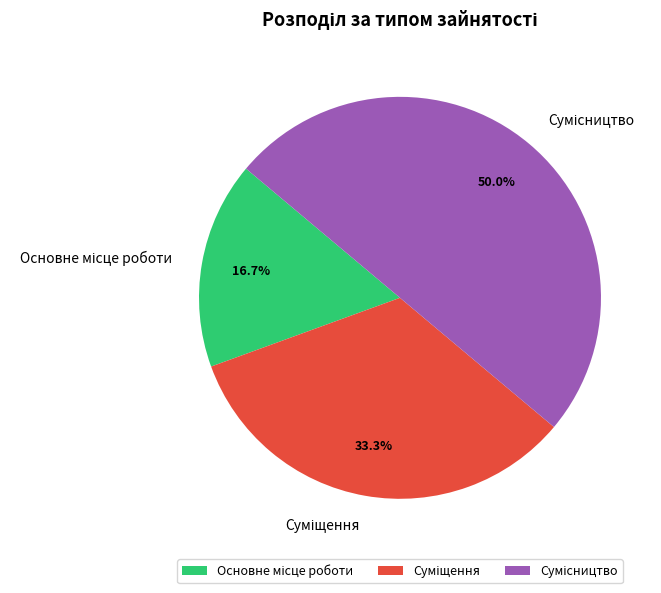

To the nearest percent, what percentage of the pie is Сумісництво?

50%